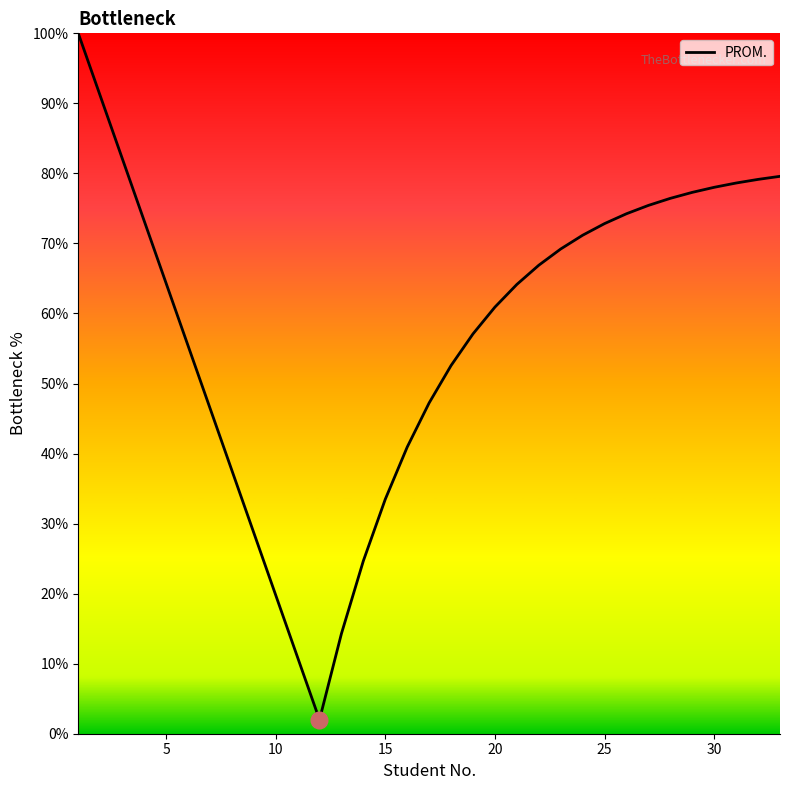

What is the maximum value shown in the chart?

100.0